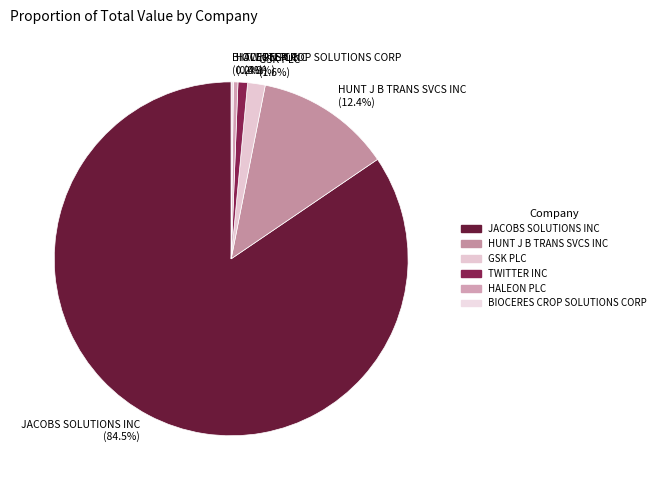

Which category accounts for the majority?

JACOBS SOLUTIONS INC